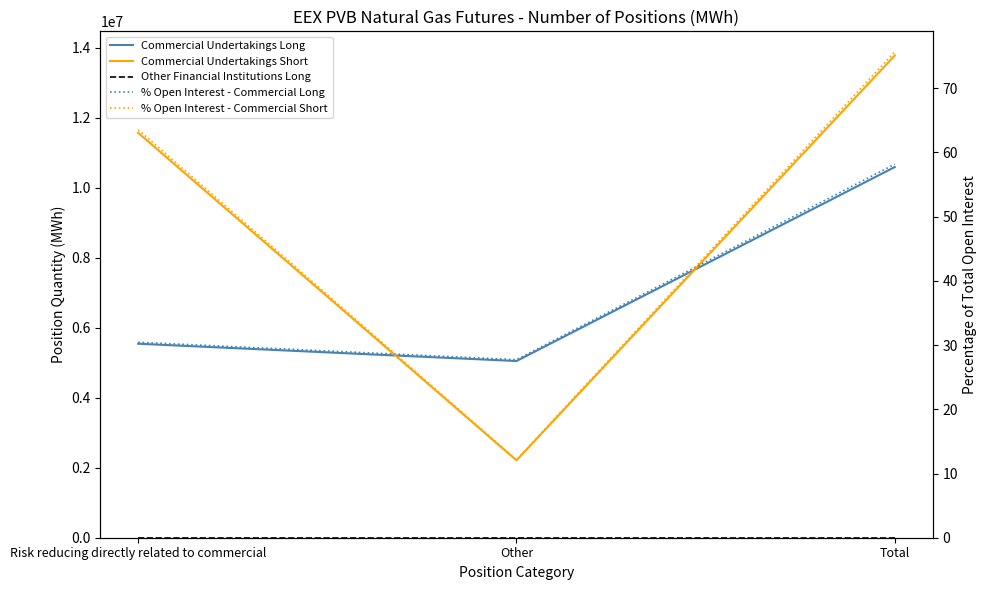

Reading right to left, what are all the values shown in this chart?

Commercial Undertakings Long: Total=10589520.0	Other=5047760.0	Risk reducing directly related to commercial=5541760.0
Commercial Undertakings Short: Total=13777620.0	Other=2210190.0	Risk reducing directly related to commercial=11567430.0
Other Financial Institutions Long: Total=0.0	Other=0.0	Risk reducing directly related to commercial=0.0
% Open Interest - Commercial Long: Total=58.2	Other=27.7	Risk reducing directly related to commercial=30.4
% Open Interest - Commercial Short: Total=75.7	Other=12.1	Risk reducing directly related to commercial=63.5